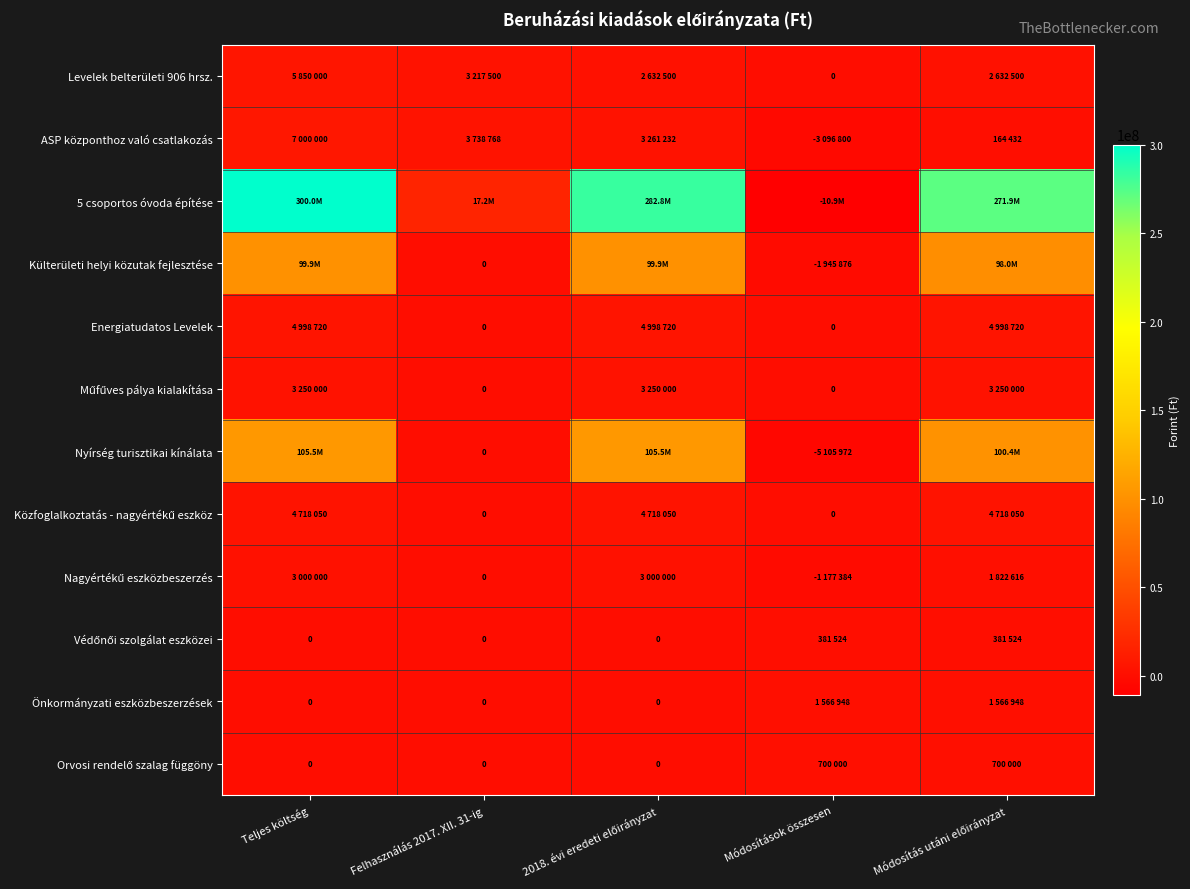

What is the maximum value for Külterületi helyi közutak fejlesztése?

99914326